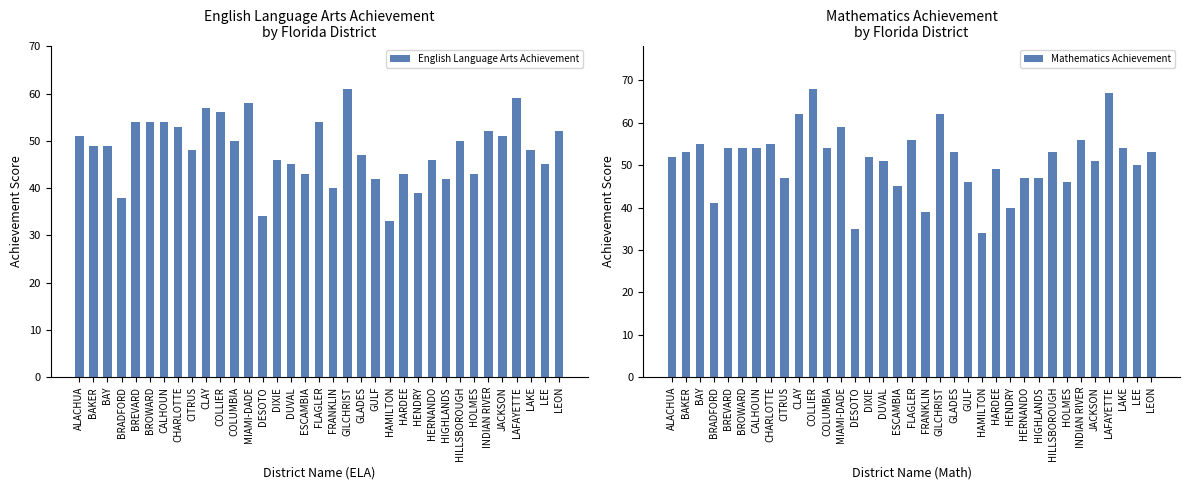

At which category does the chart reach its peak across all series?

COLLIER